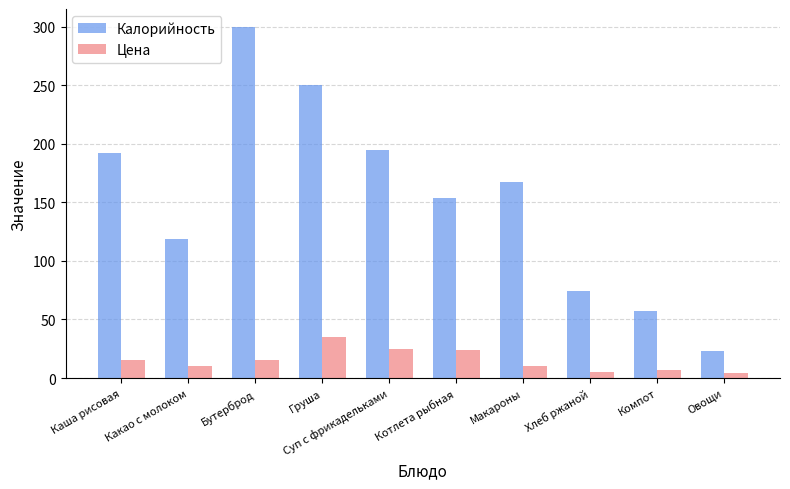

What is the value of the Калорийность bar at the 9th from the left?

57